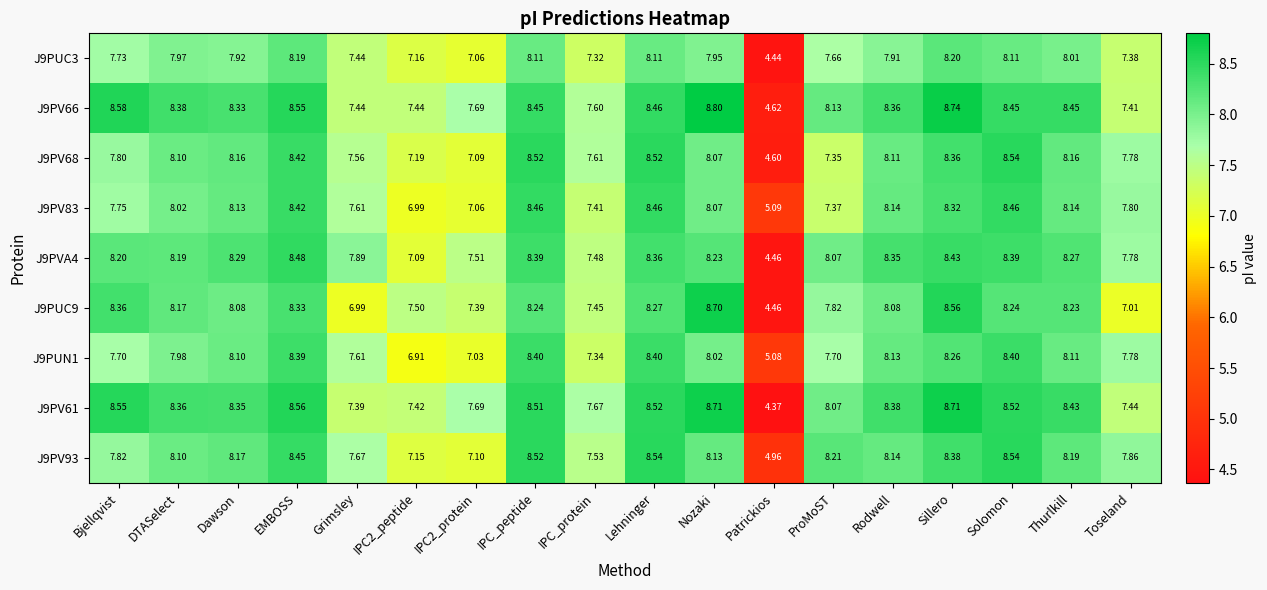

At Bjellqvist, list the series in order from smallest to largest.

J9PUN1, J9PUC3, J9PV83, J9PV68, J9PV93, J9PVA4, J9PUC9, J9PV61, J9PV66